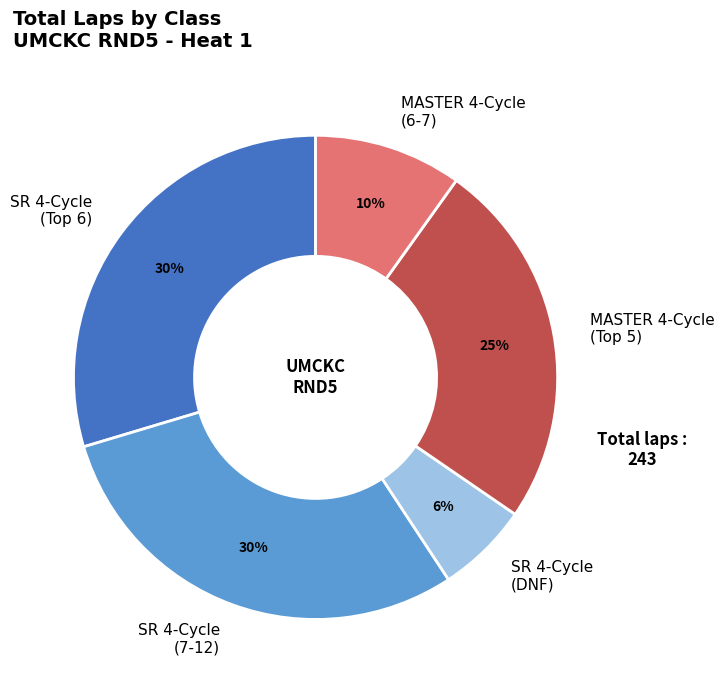

Which slice is the smallest?

SR 4-Cycle (DNF)